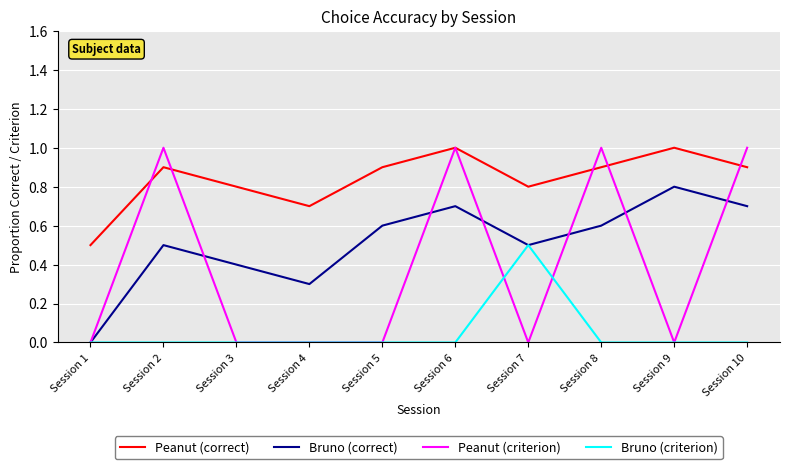

At how many categories does at least one series exceed 0?

10